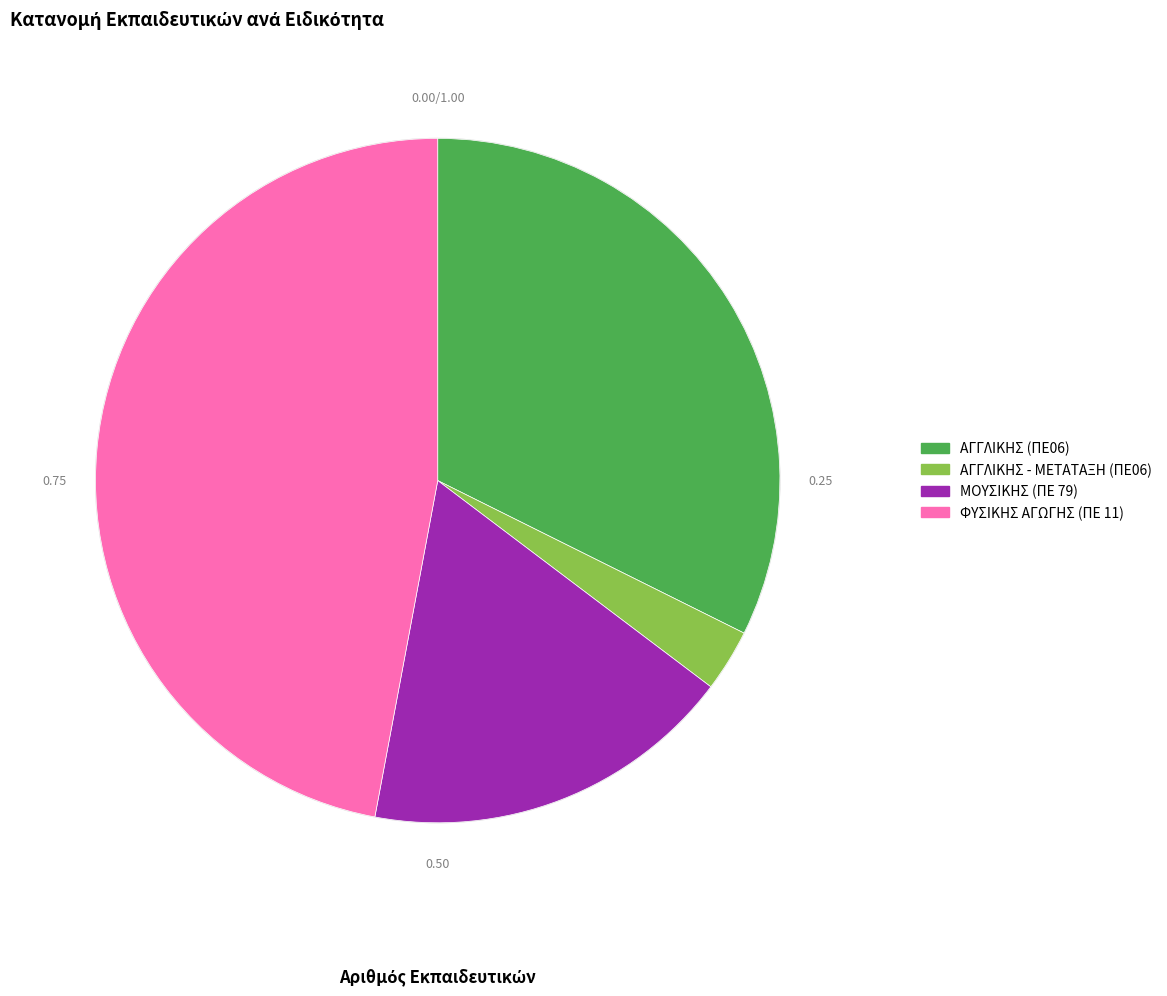

Is the sum of ΑΓΓΛΙΚΗΣ (ΠΕ06) and ΦΥΣΙΚΗΣ ΑΓΩΓΗΣ (ΠΕ 11) greater than half?

Yes